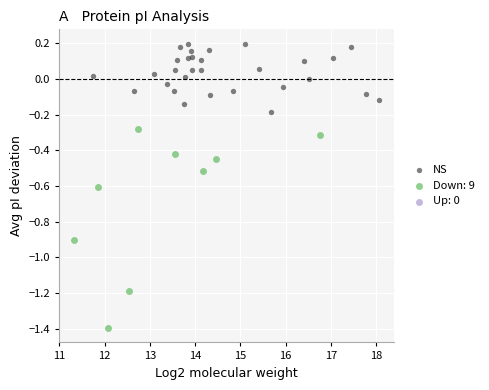

Which series contains the lowest Y value?

Down: 9